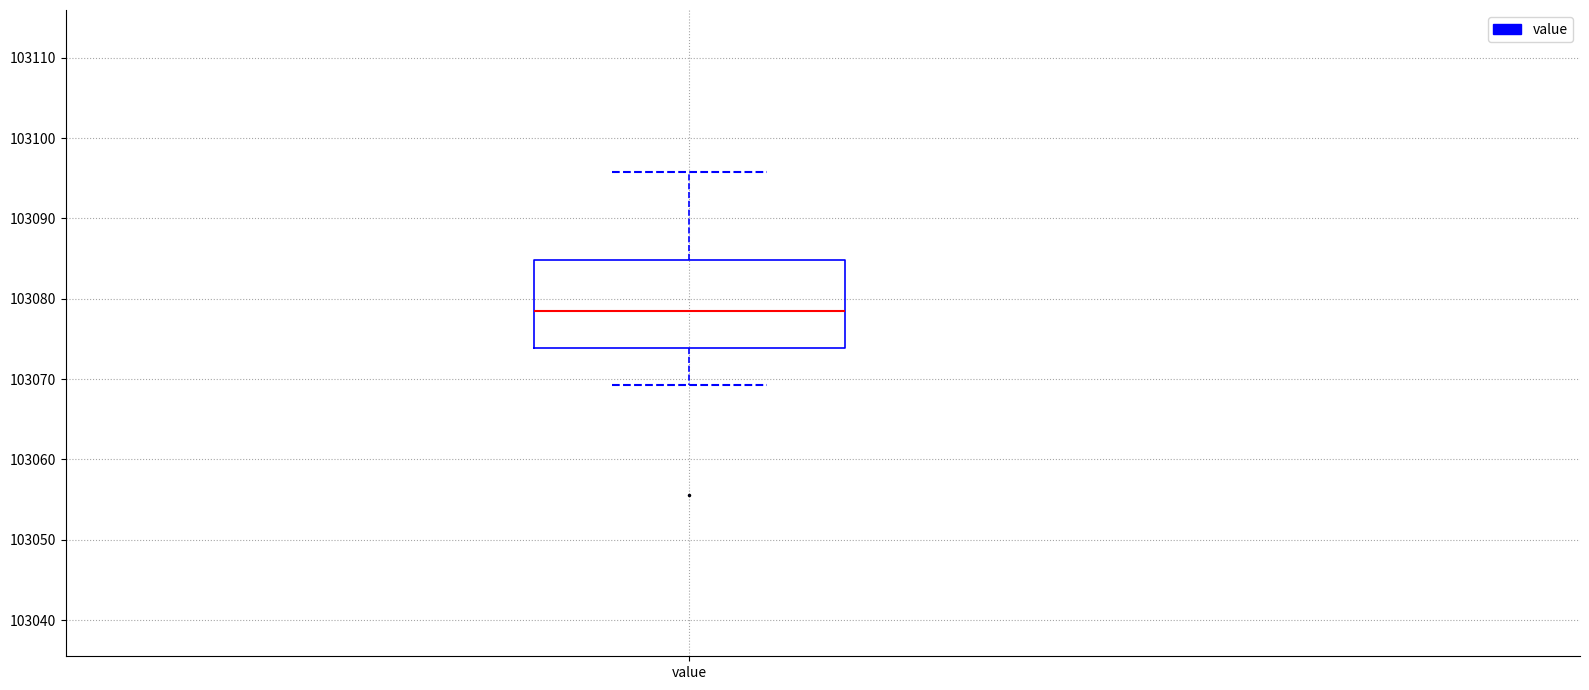

Read this box plot against the y-axis: the position of the median line, the range covered by the box, and the ends of both whiskers. The values are not printed on the chart, so give them approximately, as read against the axis.

median 103078, box 103074 to 103085, whiskers 103069 to 103096